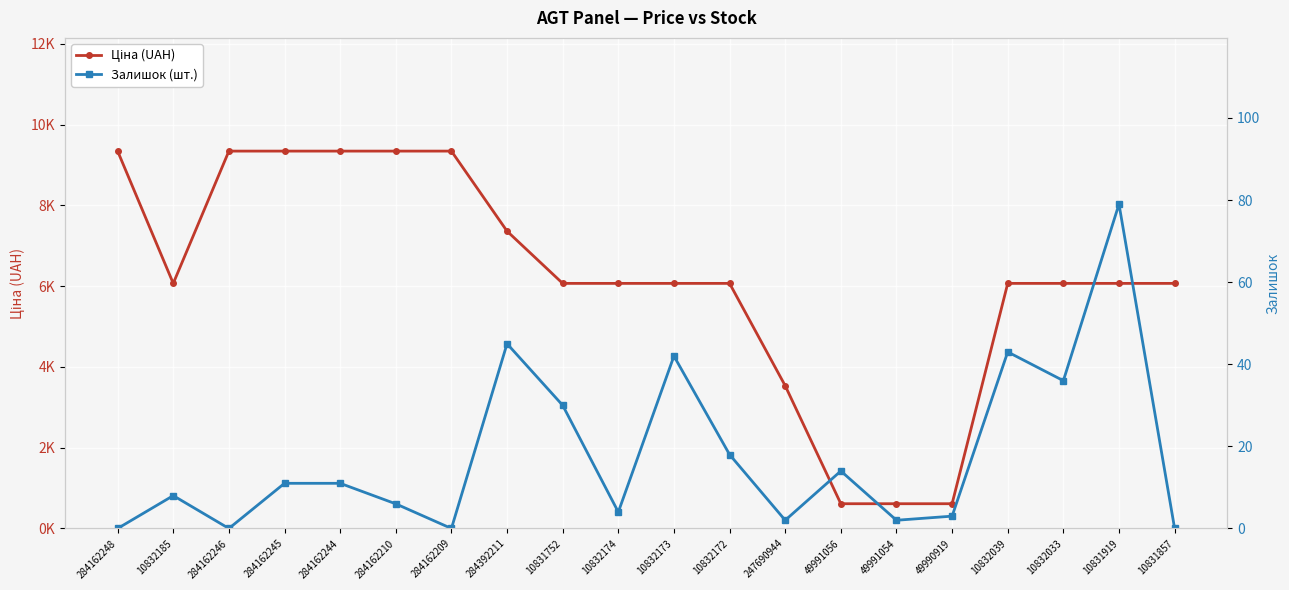

What is the label of the 15th point from the right?

284162210